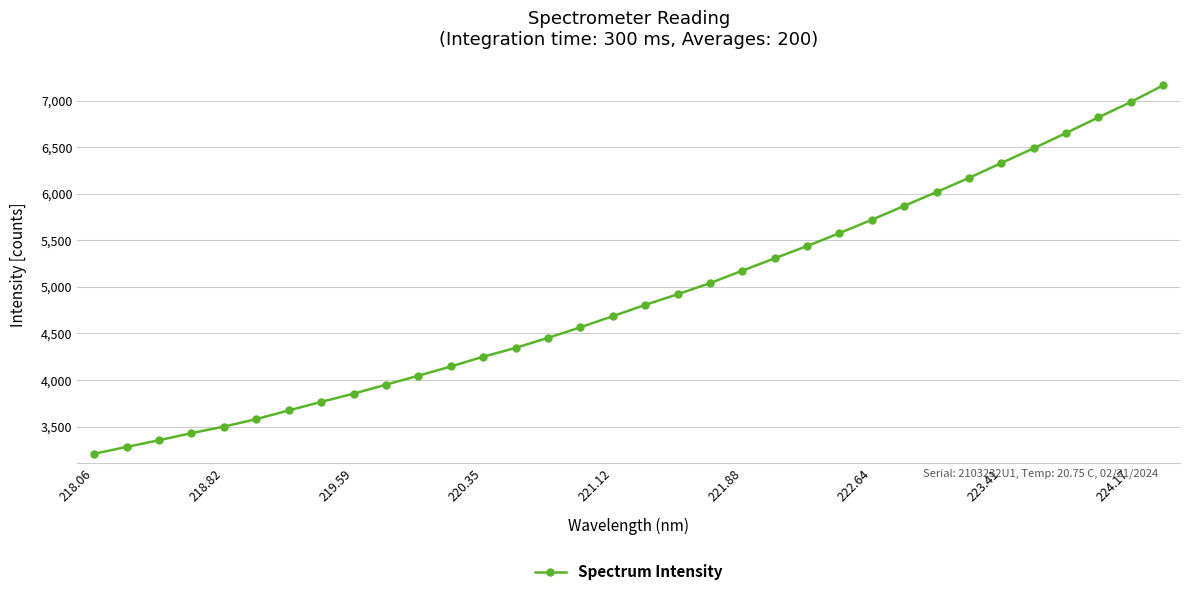

What is the value of the 3rd point from the left?

3352.9